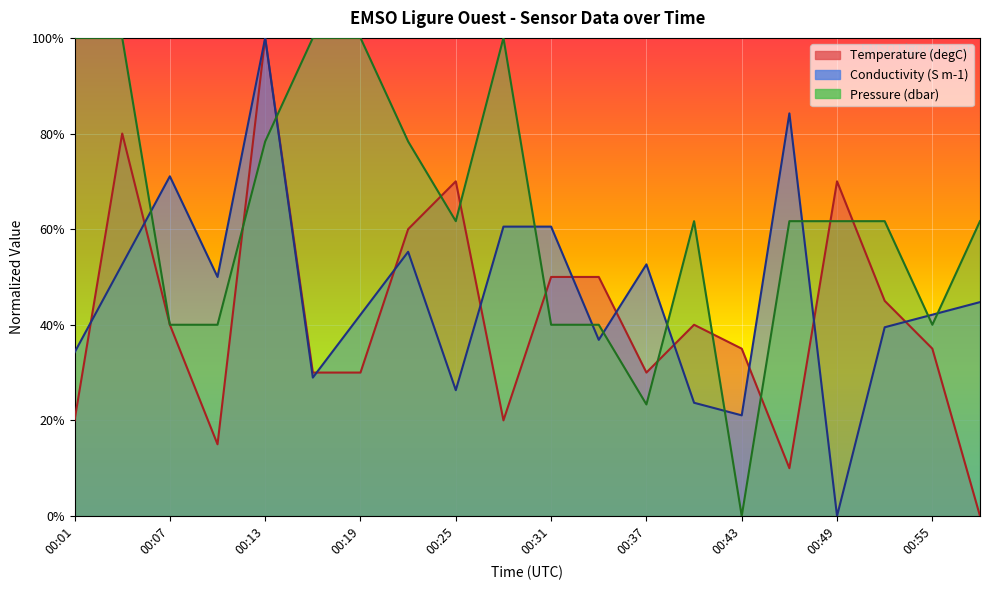

Reading left to right, extract all data points from this chart.

Temperature: 0.2	0.8	0.4	0.2	1.0	0.3	0.3	0.6	0.7	0.2	0.5	0.5	0.3	0.4	0.3	0.1	0.7	0.5	0.3	0.0
Conductivity: 0.3	0.5	0.7	0.5	1.0	0.3	0.4	0.6	0.3	0.6	0.6	0.4	0.5	0.2	0.2	0.8	0.0	0.4	0.4	0.4
Pressure: 1.0	1.0	0.4	0.4	0.8	1.0	1.0	0.8	0.6	1.0	0.4	0.4	0.2	0.6	0.0	0.6	0.6	0.6	0.4	0.6